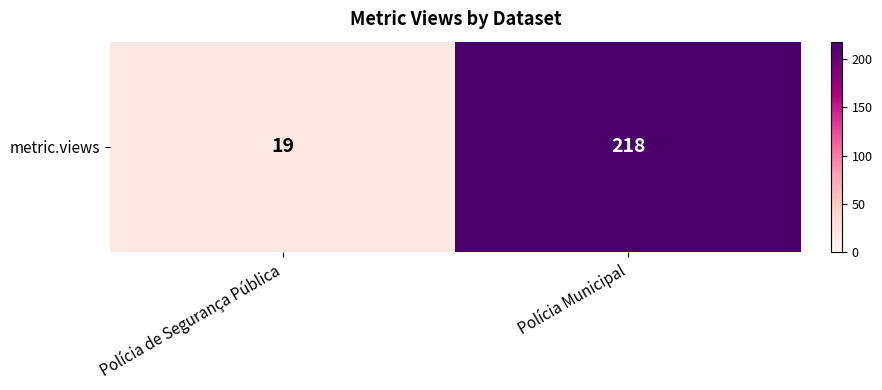

Reading right to left, what are all the values shown in this chart?

218	19